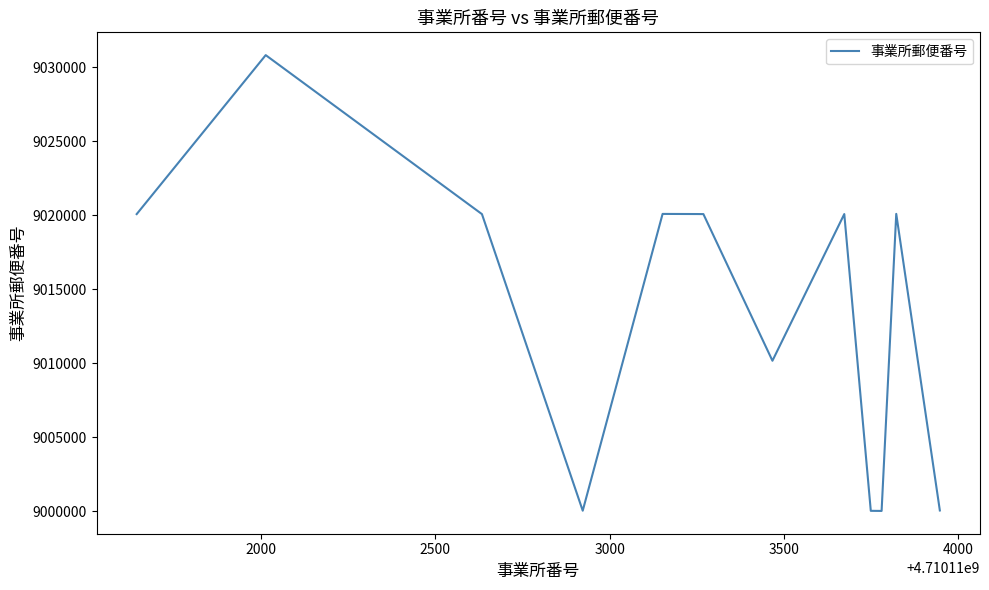

What is the smallest value displayed?

9000005